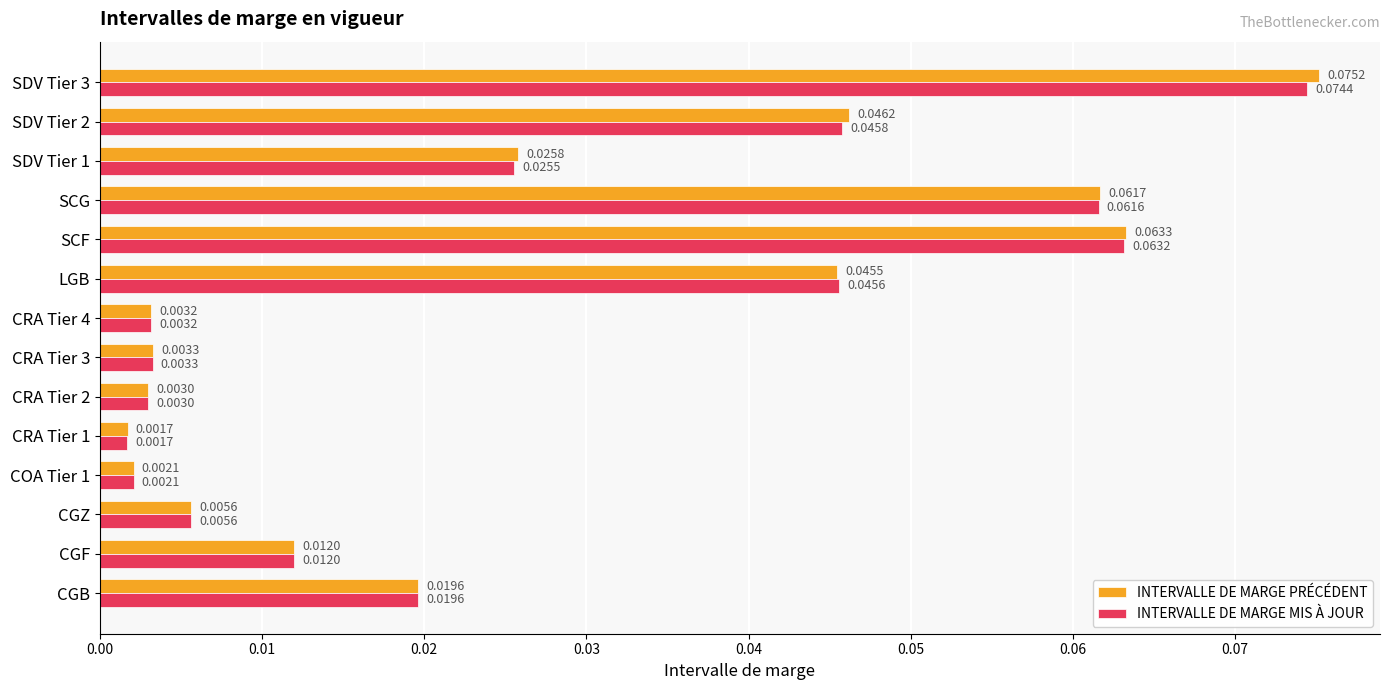

Which series has the largest range (max minus min)?

INTERVALLE DE MARGE PRÉCÉDENT